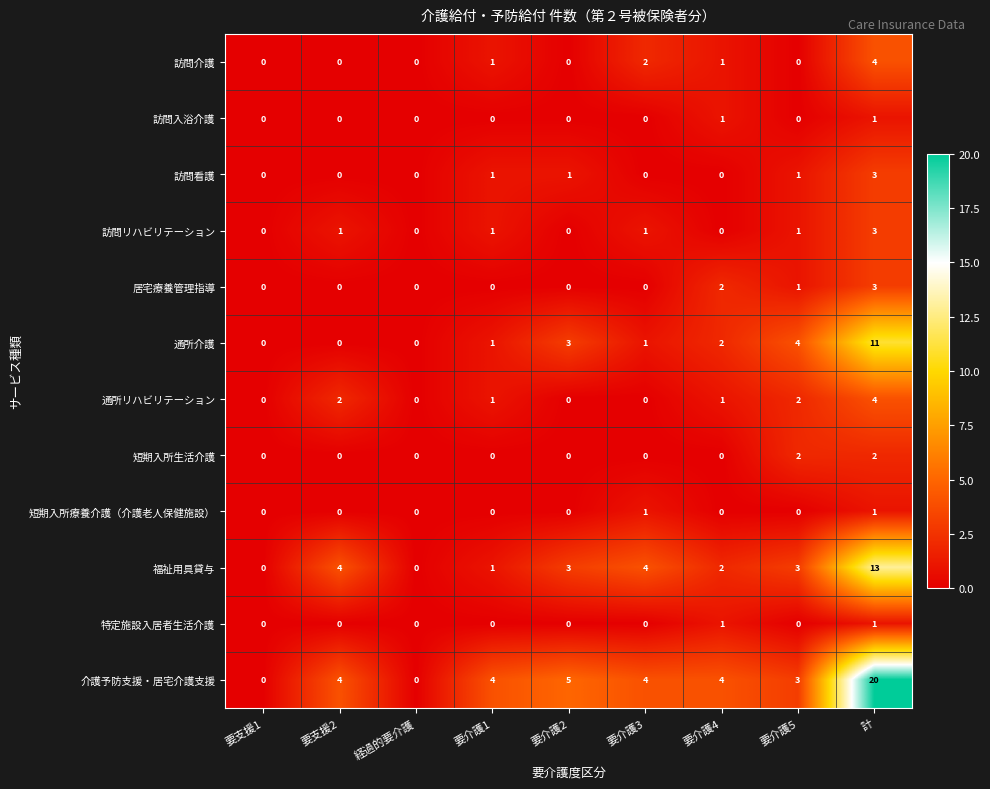

What is the sum of all 居宅療養管理指導 values?

6